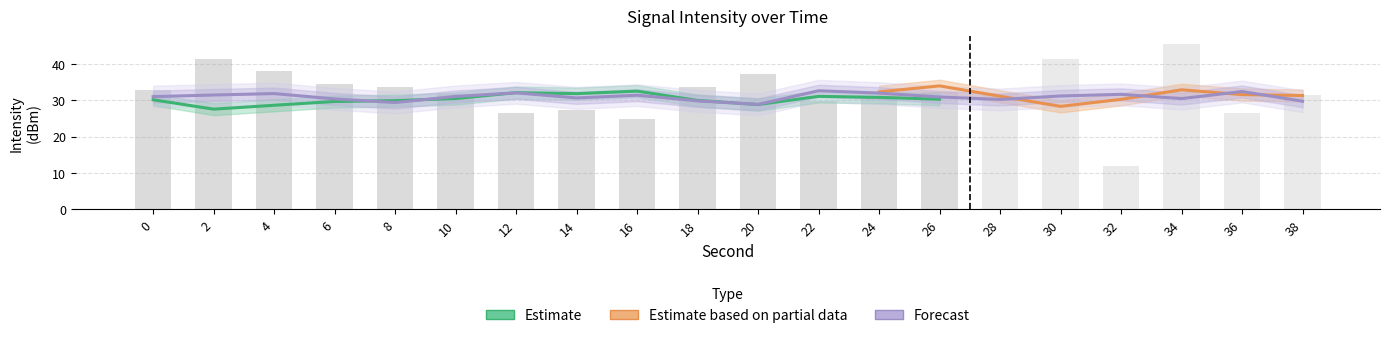

What are all the series names shown in the legend?

Estimate, Estimate based on partial data, Forecast